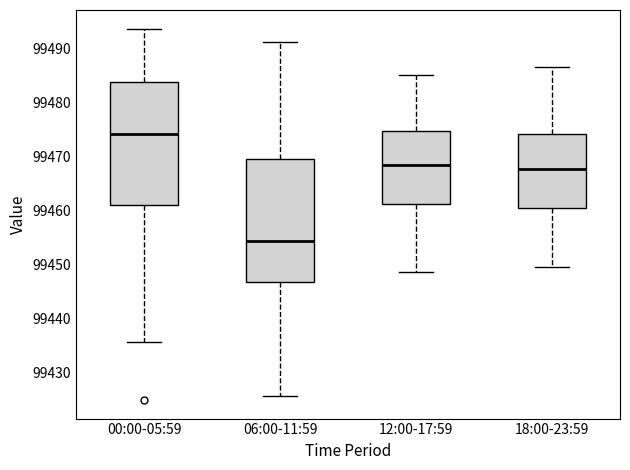

Reading left to right, transcribe this box plot: for each box, give where its median line is, the range the box spans, and where its two whiskers end, as read against the y-axis. The values are not printed on the chart, so give them approximately, as read against the axis.

00:00-05:59: median 99474, box 99461 to 99484, whiskers 99436 to 99494
06:00-11:59: median 99454, box 99447 to 99469, whiskers 99426 to 99491
12:00-17:59: median 99468, box 99461 to 99475, whiskers 99449 to 99485
18:00-23:59: median 99468, box 99461 to 99474, whiskers 99450 to 99487